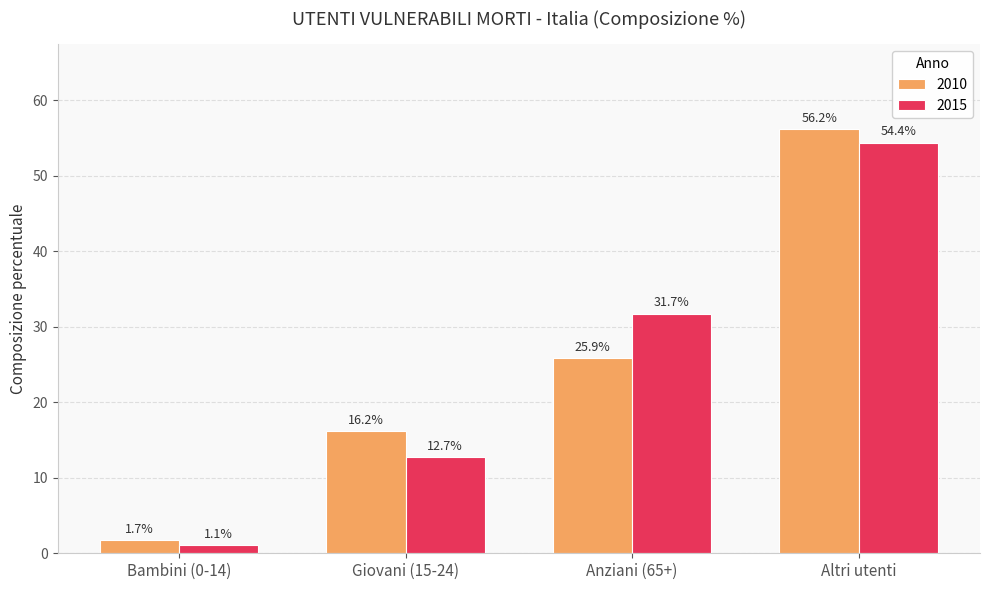

What is the total value across all series at Giovani (15-24)?

29.0